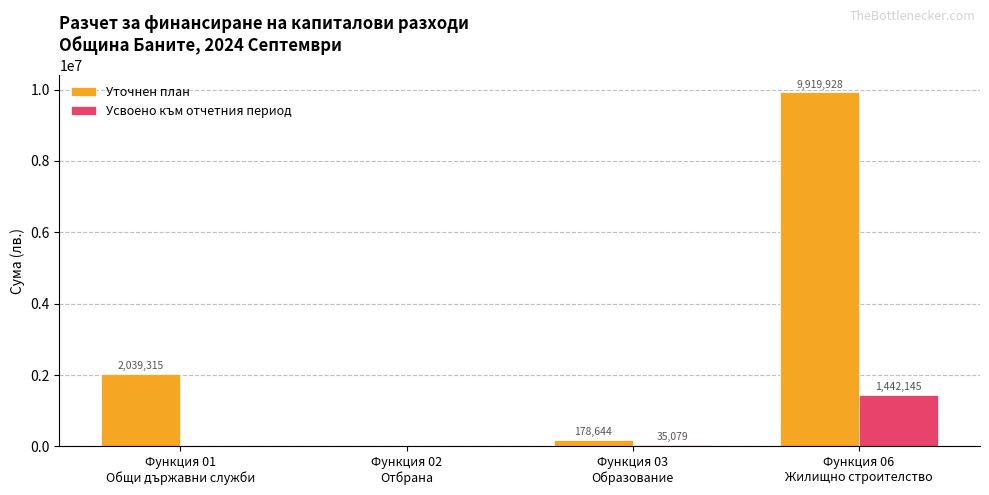

What is the maximum value for Усвоено към отчетния период?

1442145